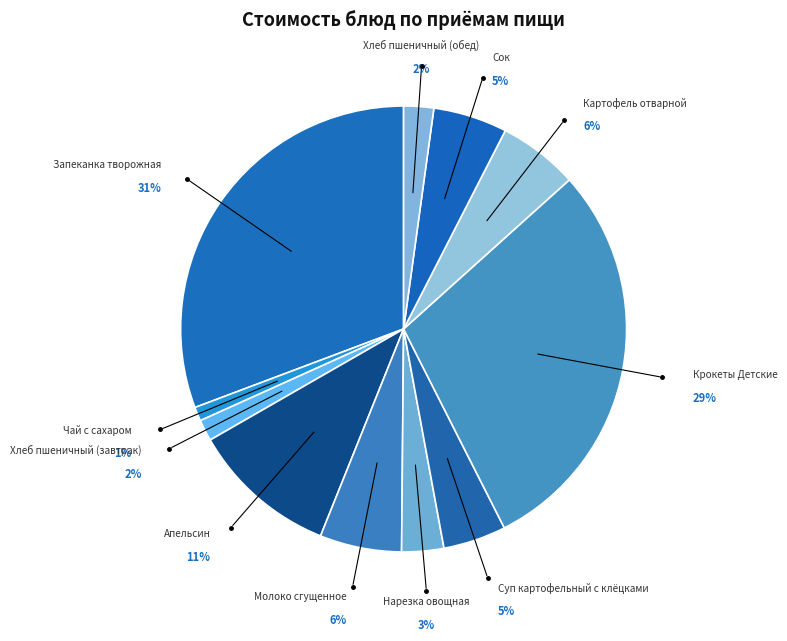

What is the change in value from Чай с сахаром to Нарезка овощная?

+4.6